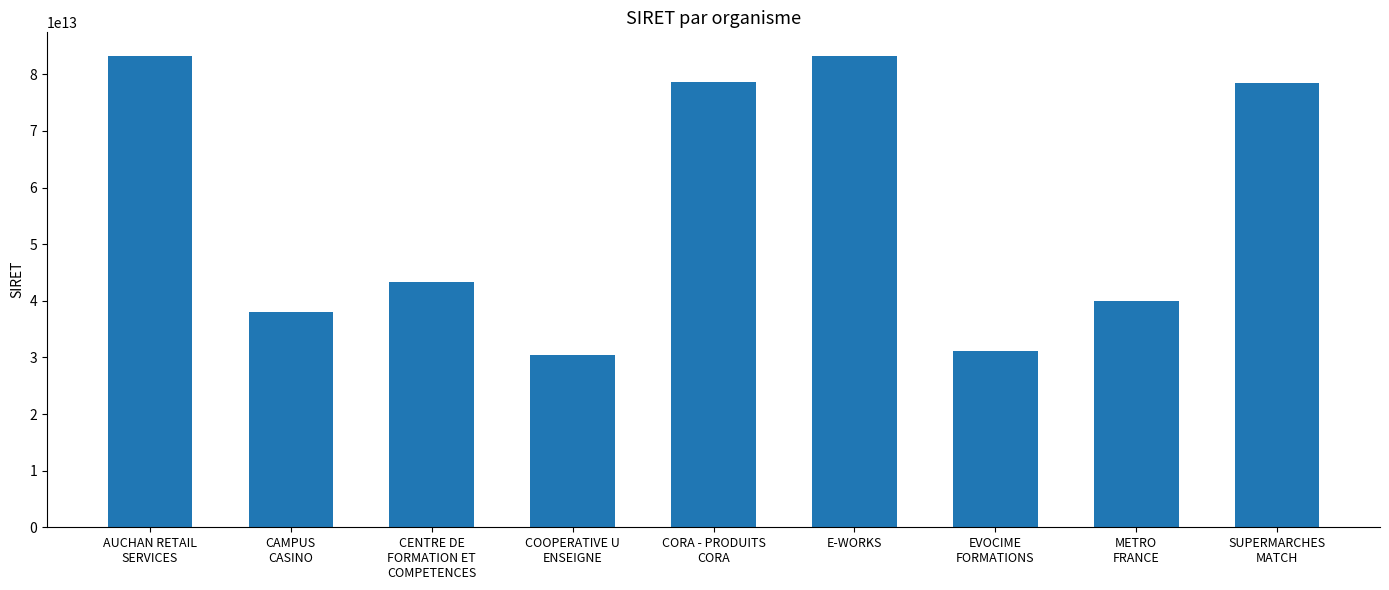

The value at E-WORKS is 136319428058224. True or false?

False